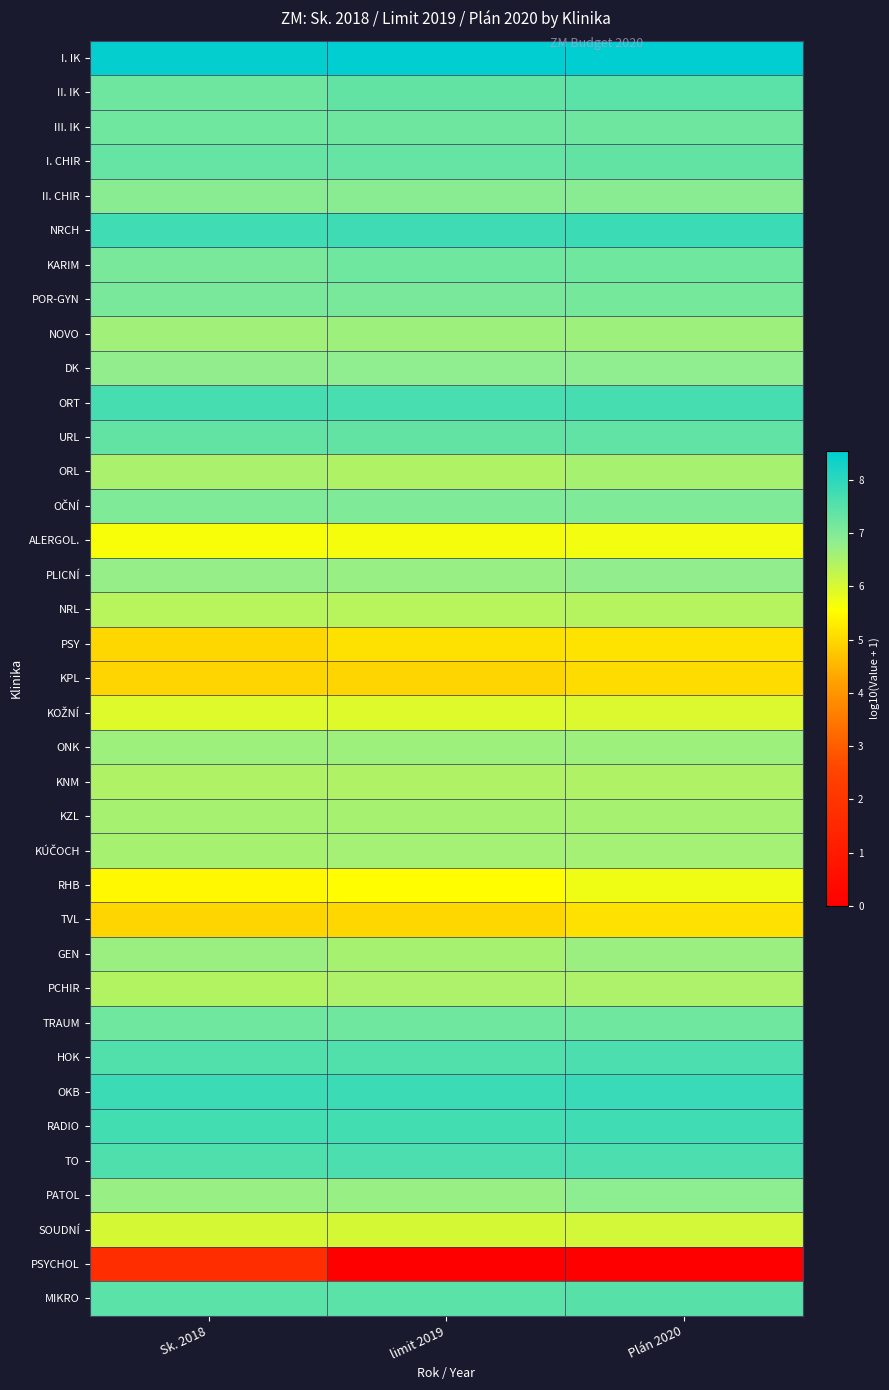

At how many categories does at least one series exceed 4?

3